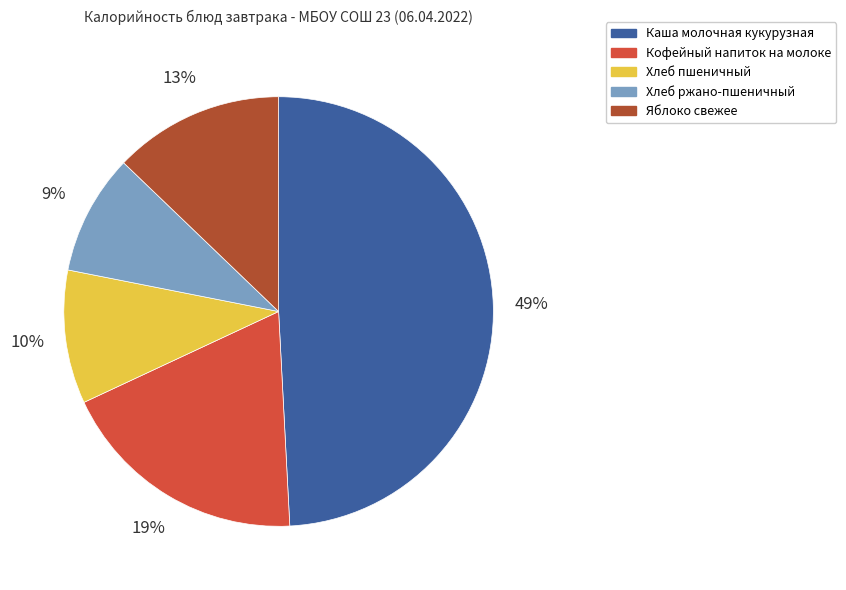

Between Кофейный напиток на молоке and Яблоко свежее, which is larger?

Кофейный напиток на молоке